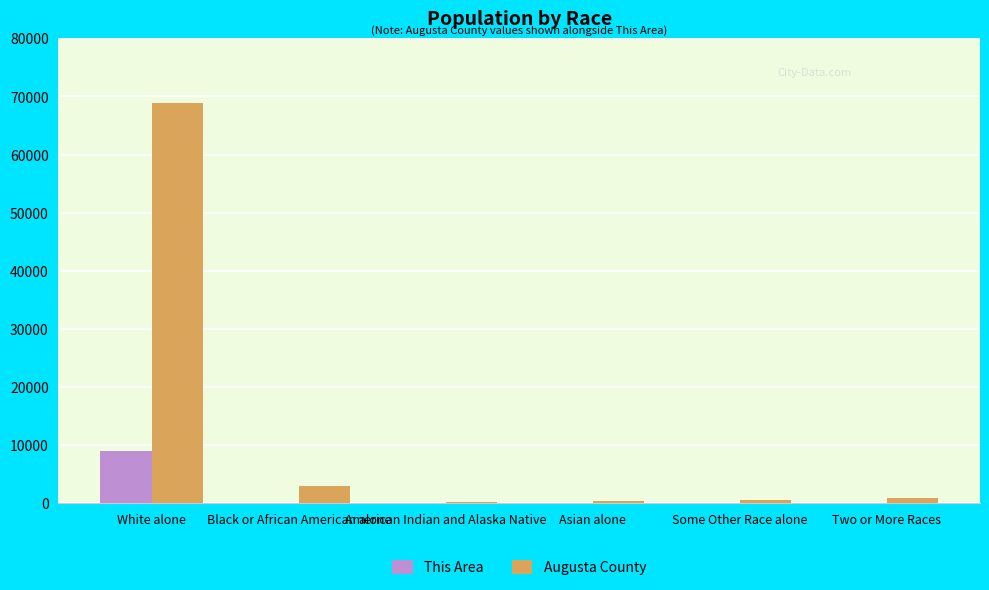

Is it true that Augusta County equals 2930 at Black or African American alone?

True